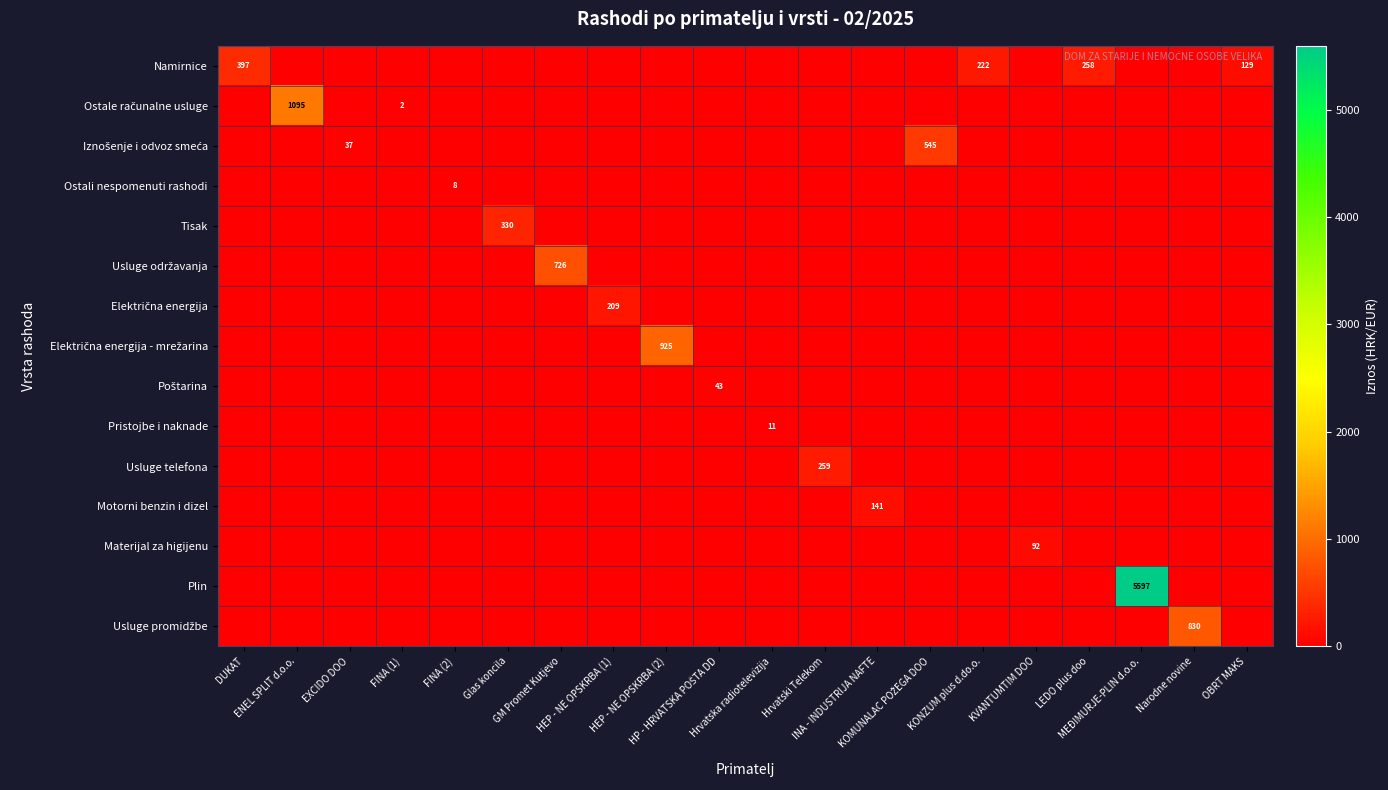

List the series in order of their peak value, highest first.

Plin, Ostale računalne usluge, Električna energija - mrežarina, Usluge promidžbe, Usluge održavanja, Iznošenje i odvoz smeća, Namirnice, Tisak, Usluge telefona, Električna energija, Motorni benzin i dizel, Materijal za higijenu, Poštarina, Pristojbe i naknade, Ostali nespomenuti rashodi